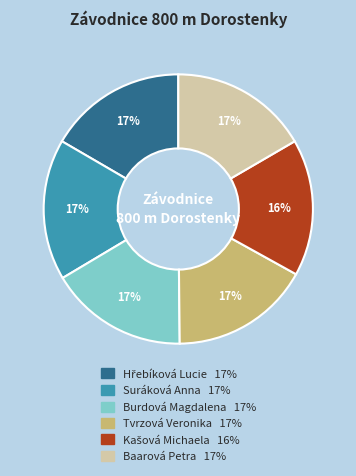

To the nearest percent, what is the difference between the largest and smallest slice percentages?

1%